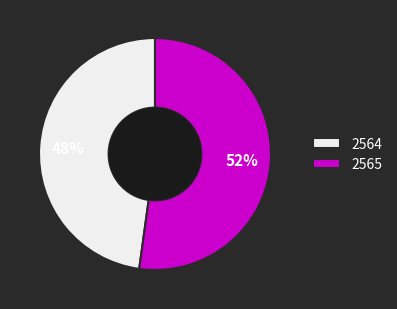

Is there a majority slice in this chart?

Yes